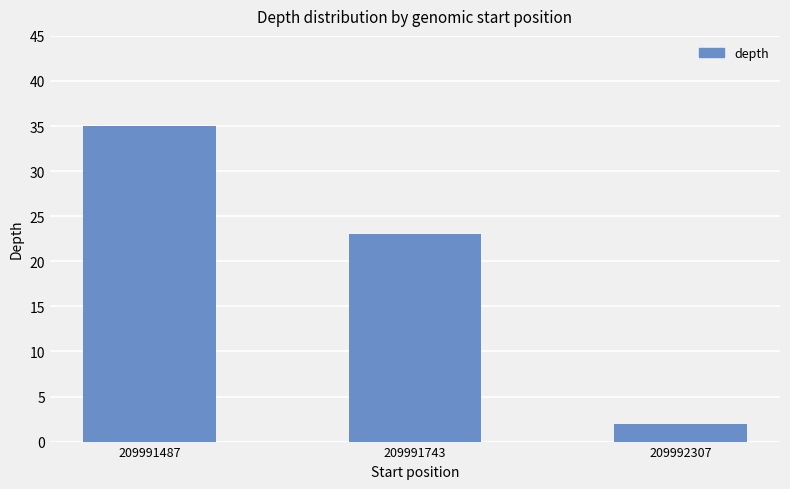

Where is the data nearest to the value 18?

209991743